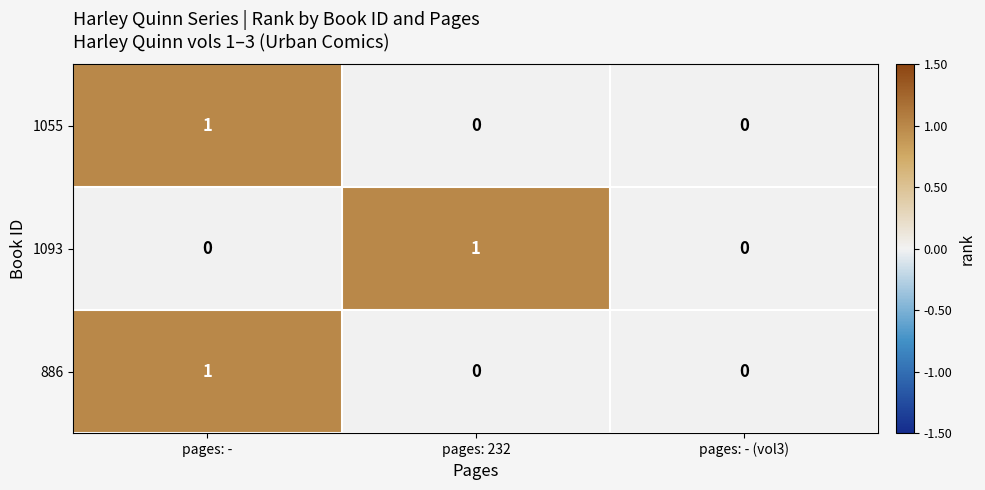

At which category is the sum across all series the highest?

pages: -